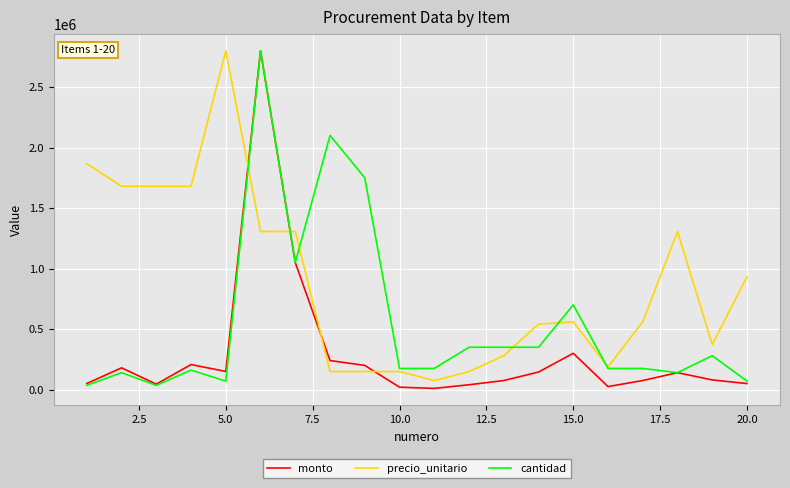

What is the minimum value for precio_unitario?

74666.7